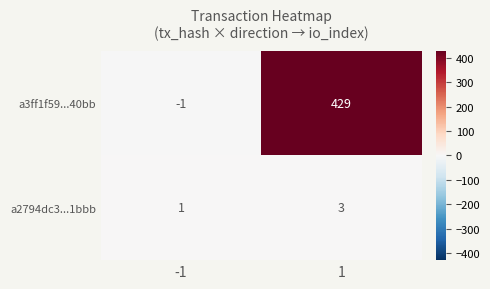

Reading left to right, list all the values displayed in this chart.

a3ff1f59...40bb: -1	429
a2794dc3...1bbb: 1	3